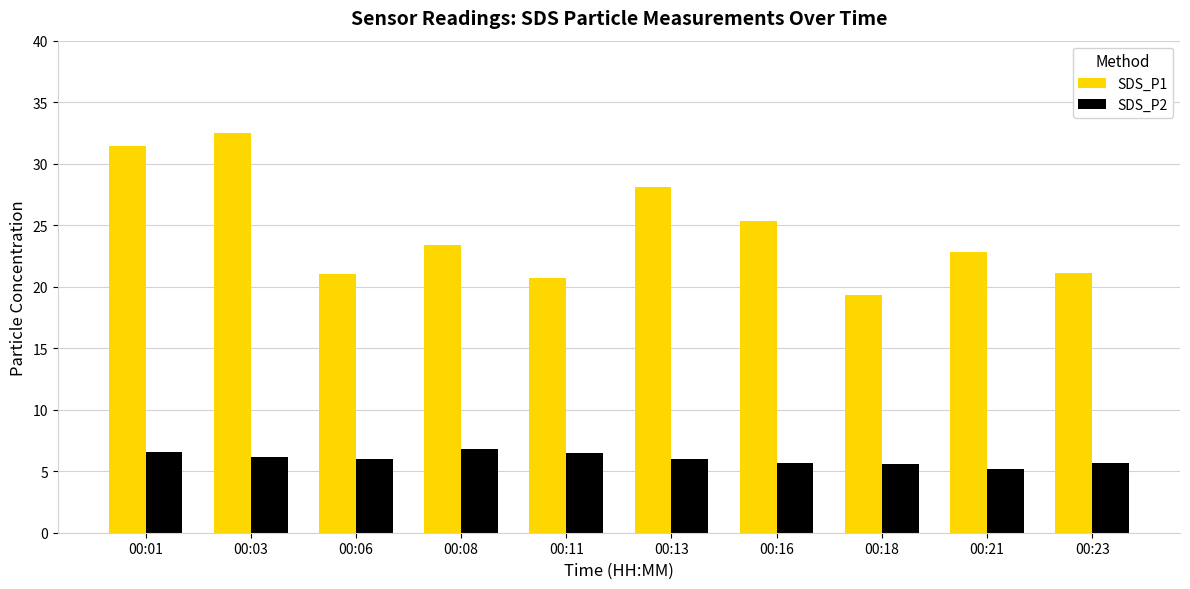

Which series has the widest spread of values?

SDS_P1